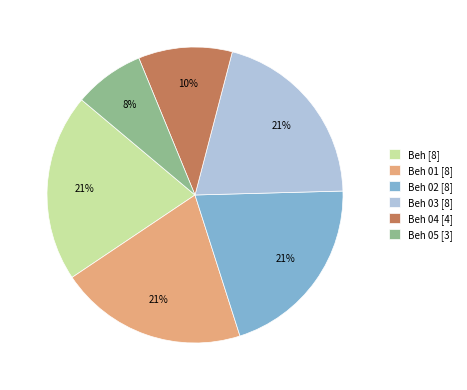

To the nearest percent, what percentage of the pie is Beh 02 [8]?

21%